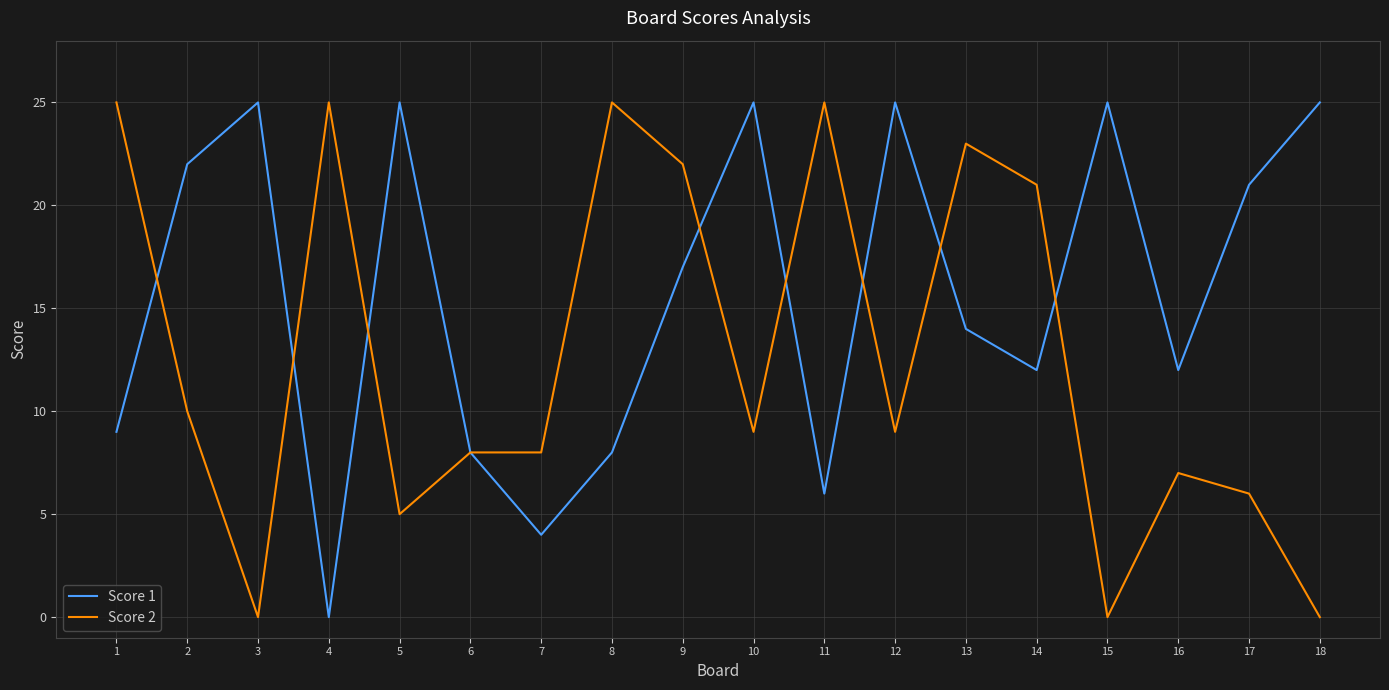

True or false: Score 2 has more than 1 points higher than both neighbors.

True